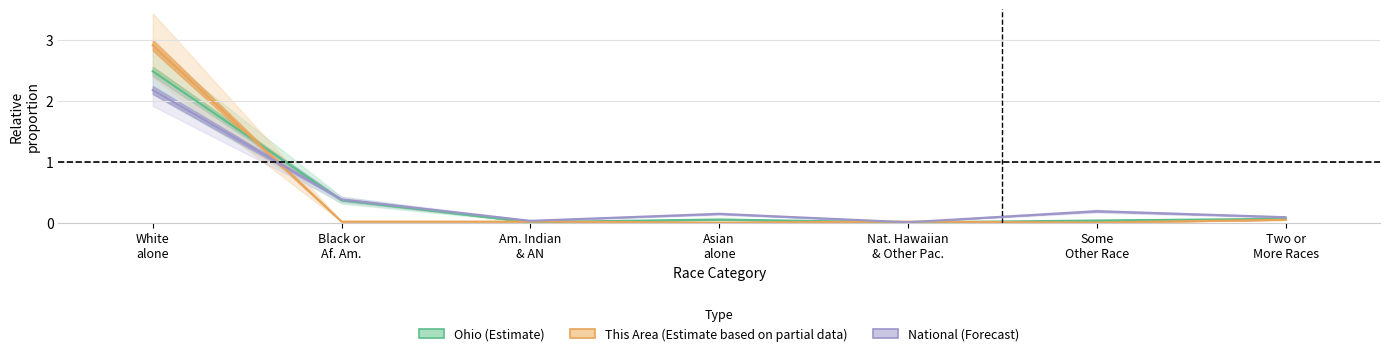

What is the difference between the maximum and minimum values in the Ohio series?

2.5